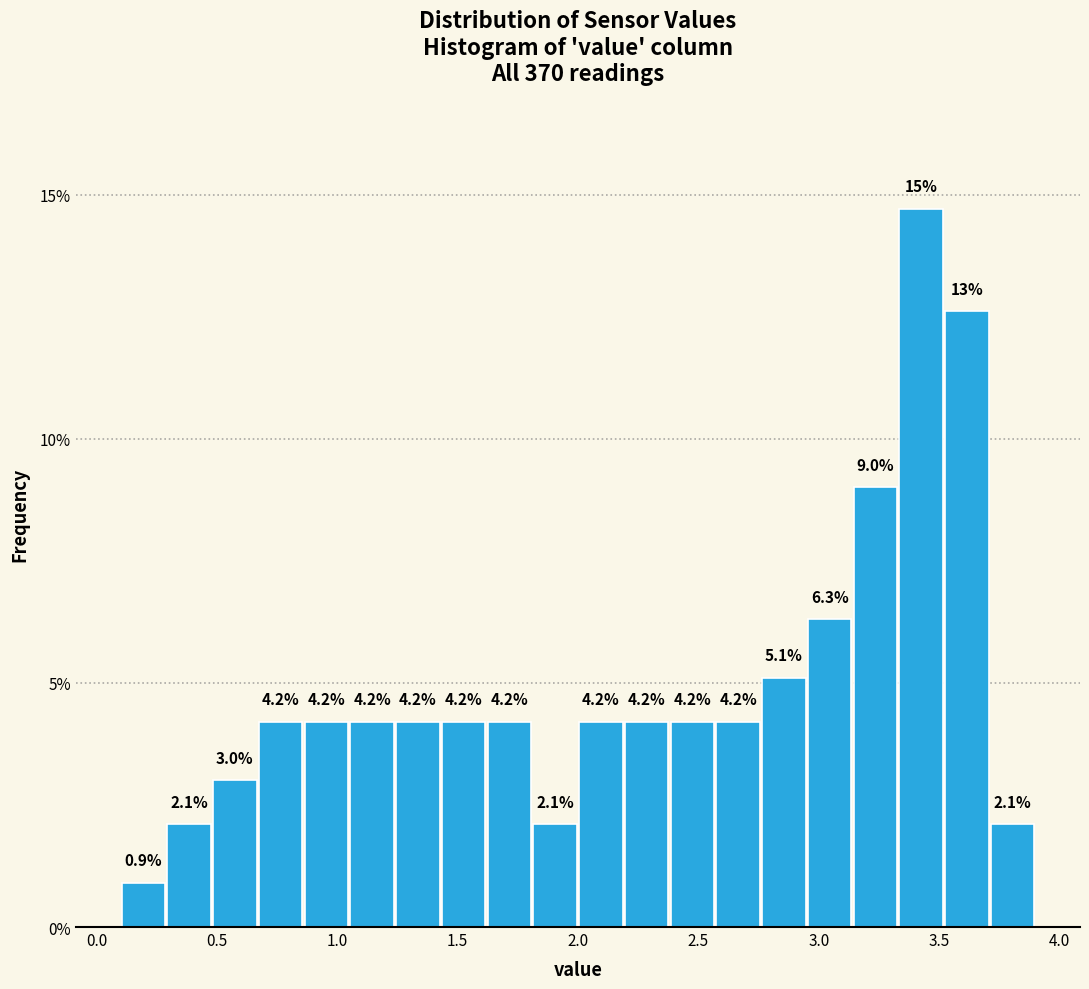

Around what value on the x-axis is the tallest bar? Give the approximate position of its centre, as read against the axis.

3.45